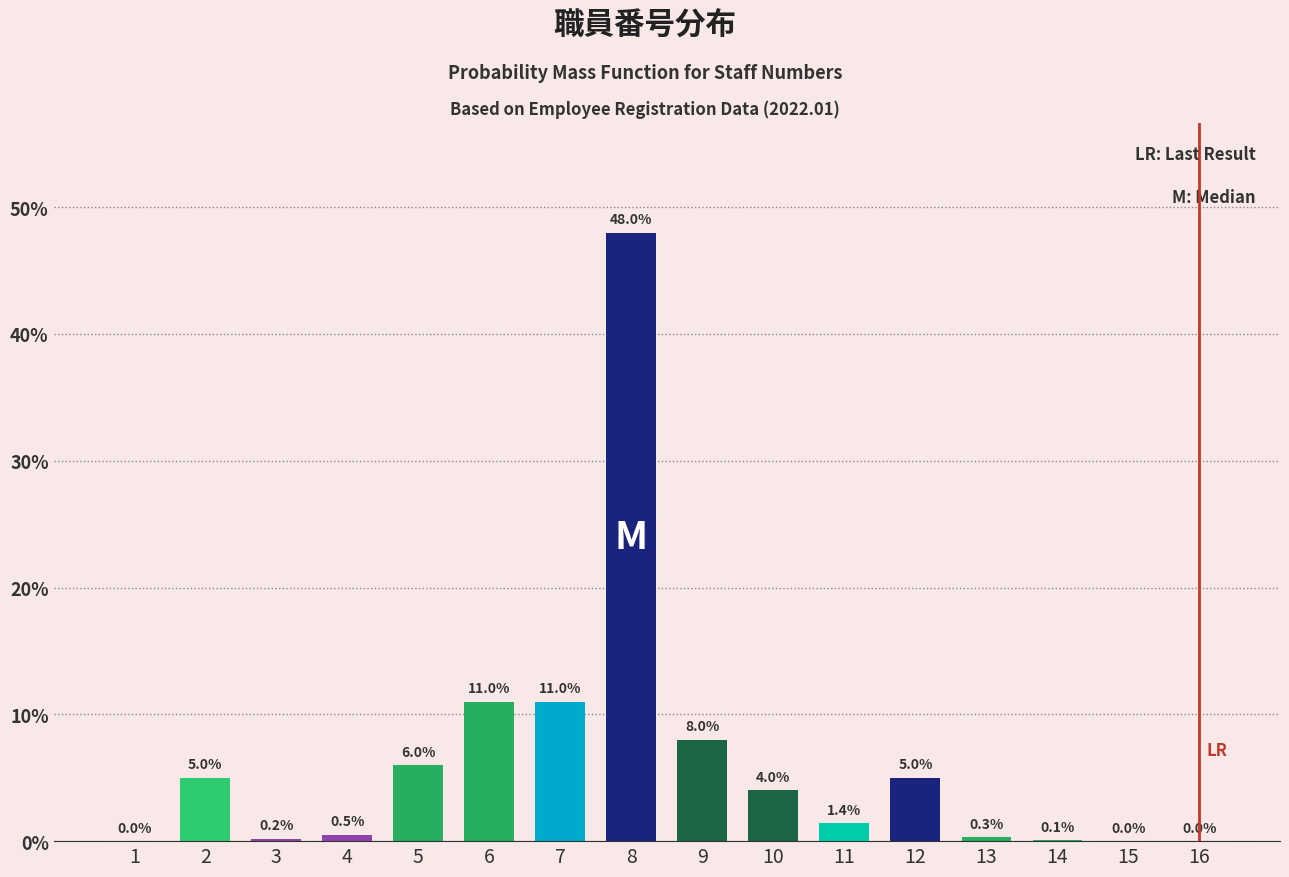

Reading right to left, what are all the values shown in this chart?

16=0.0	15=0.0	14=0.1	13=0.3	12=5.0	11=1.4	10=4.0	9=8.0	8=48.0	7=11.0	6=11.0	5=6.0	4=0.5	3=0.2	2=5.0	1=0.0